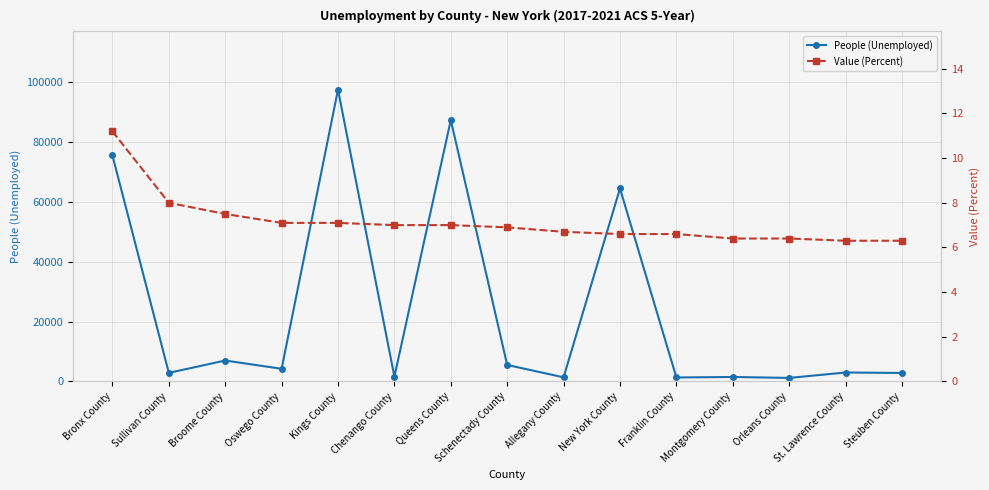

What is the average value of the Value (Percent) series?

7.1